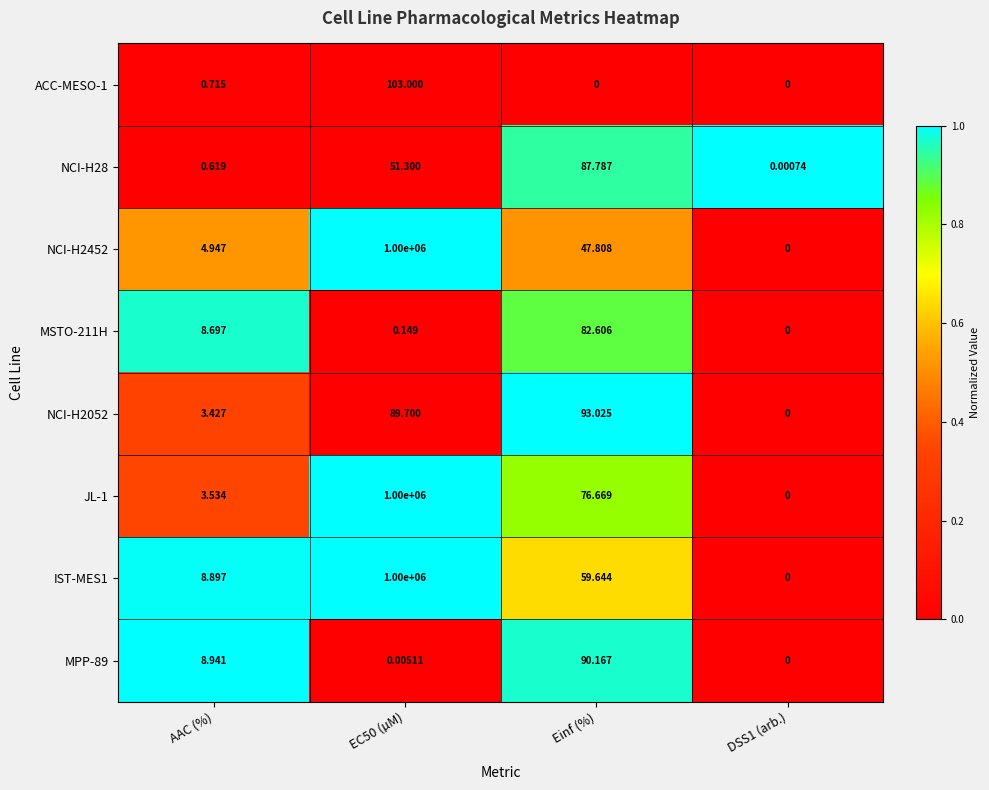

Is the value of JL-1 at Einf (%) greater than the value of ACC-MESO-1 at DSS1 (arb.)?

Yes